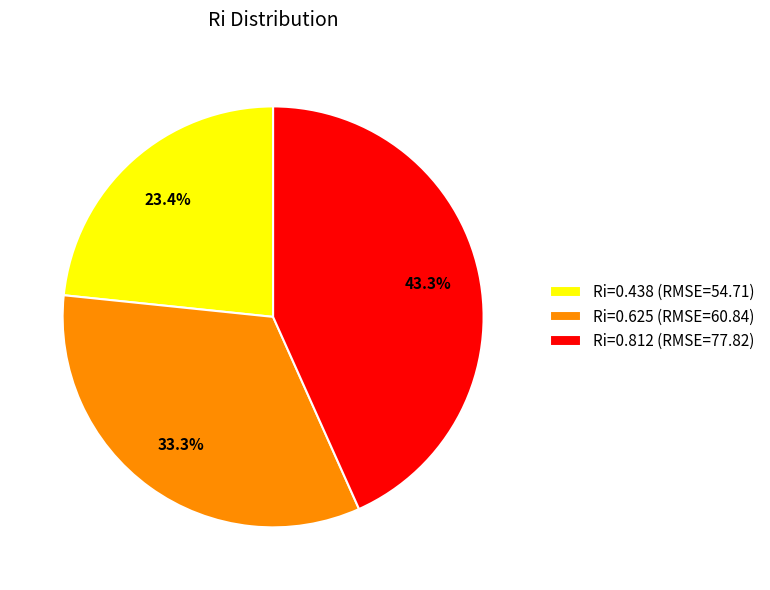

What is the smallest slice in the pie chart?

Ri=0.438 (RMSE=54.71)